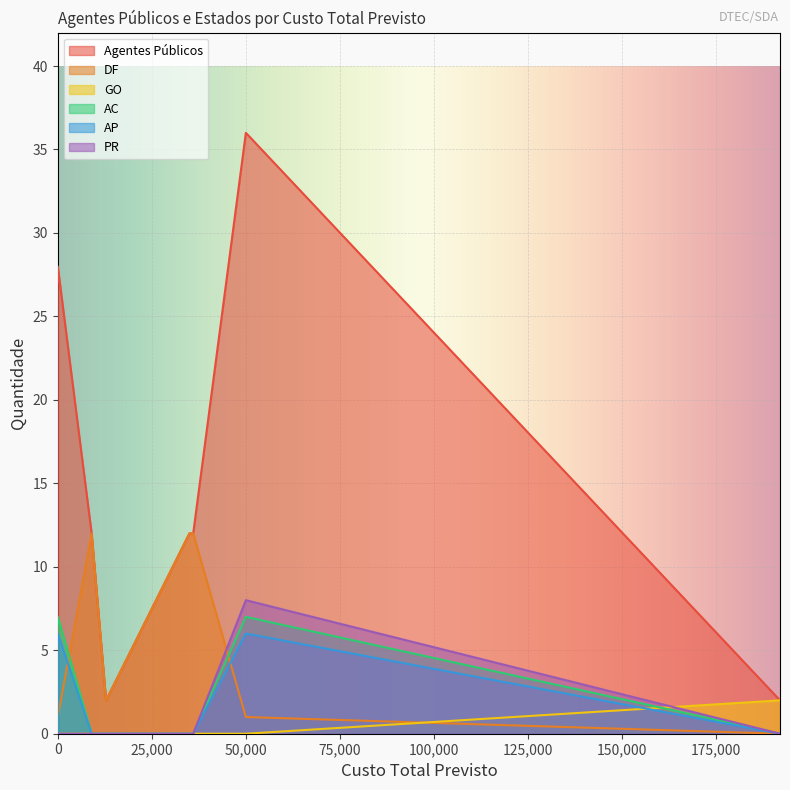

Where is the first local maximum for PR?

50000